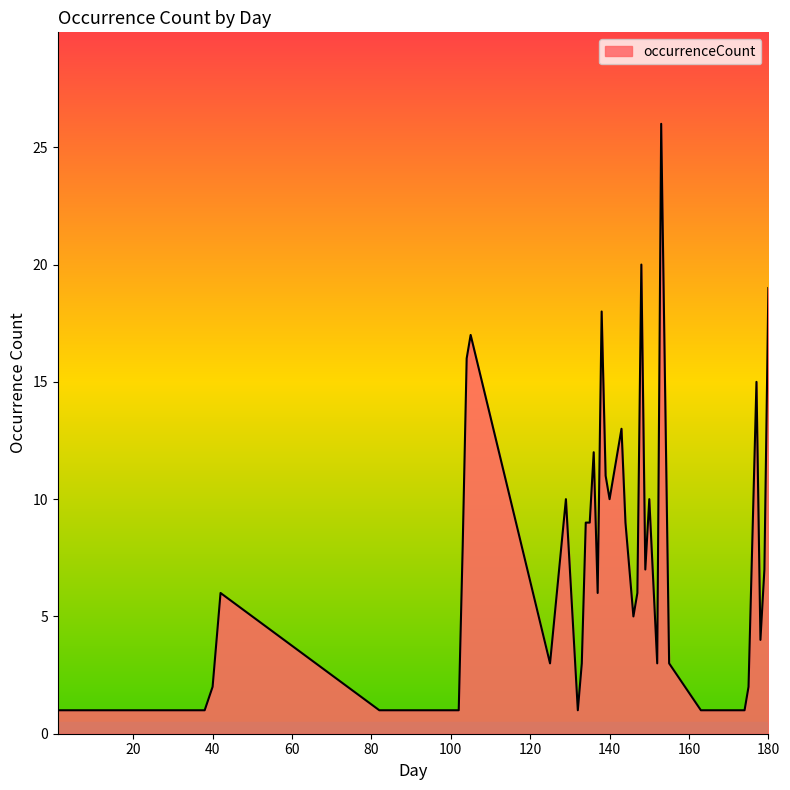

What is the maximum value shown in the chart?

26